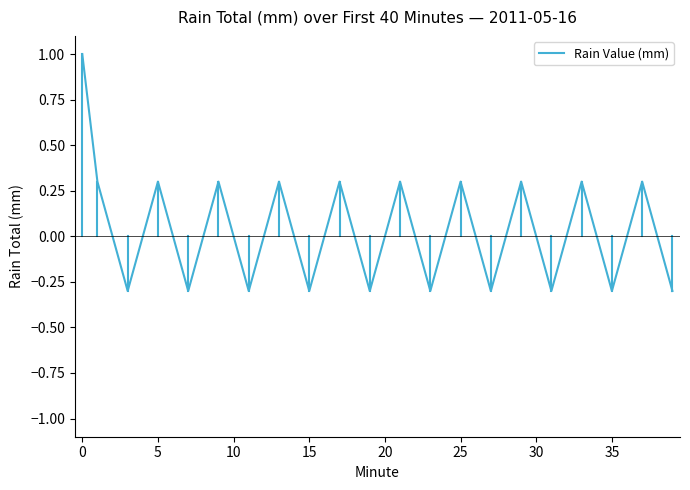

What is the smallest value displayed?

-0.3